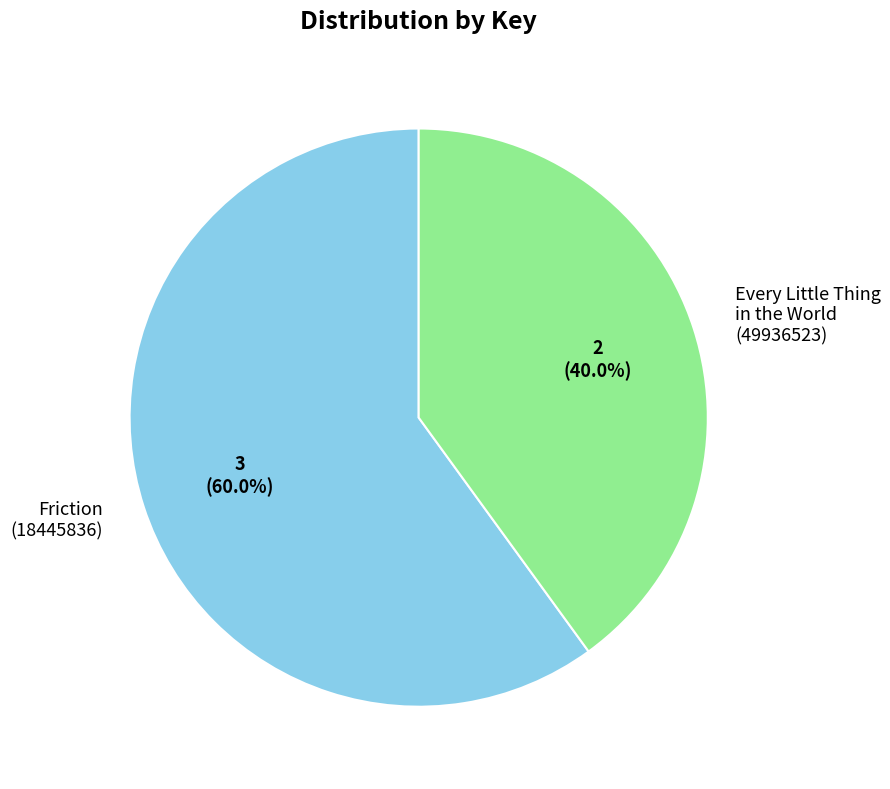

Is the sum of Every Little Thing in the World (49936523) and Friction (18445836) greater than half?

Yes